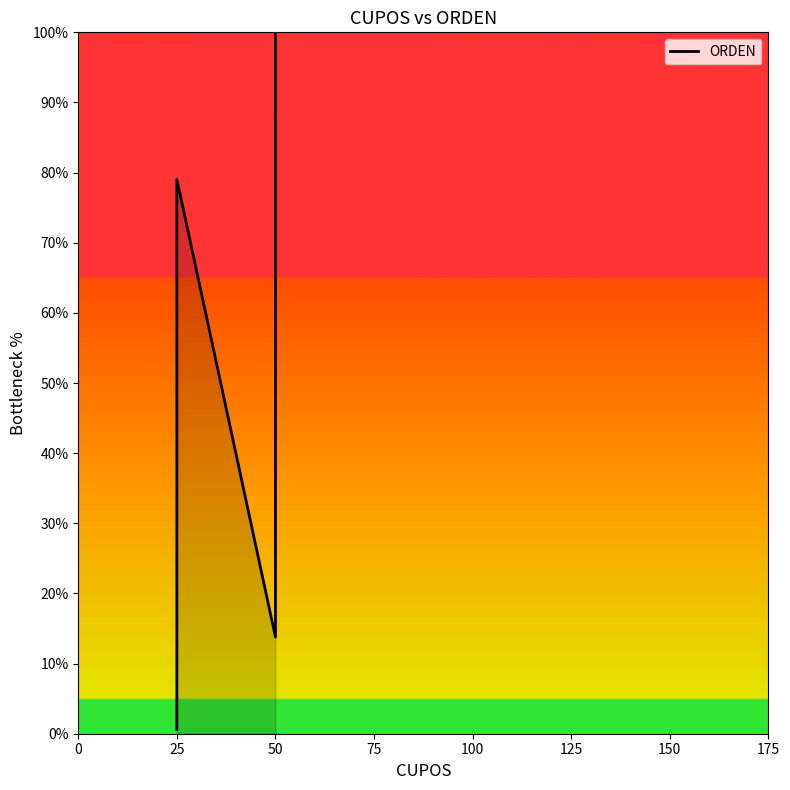

What is the value of the 8th point from the left?

17.4